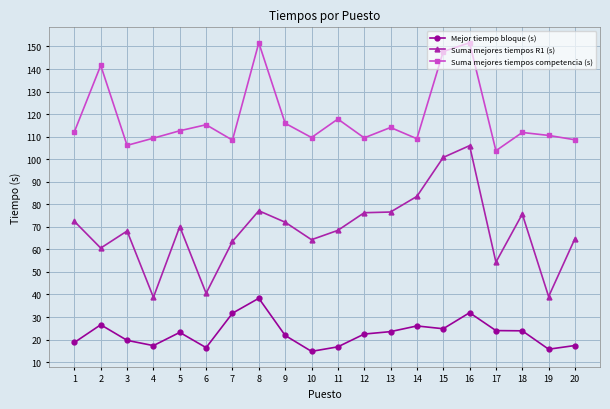

What is the sum of all Suma mejores tiempos competencia (s) values?

2367.5